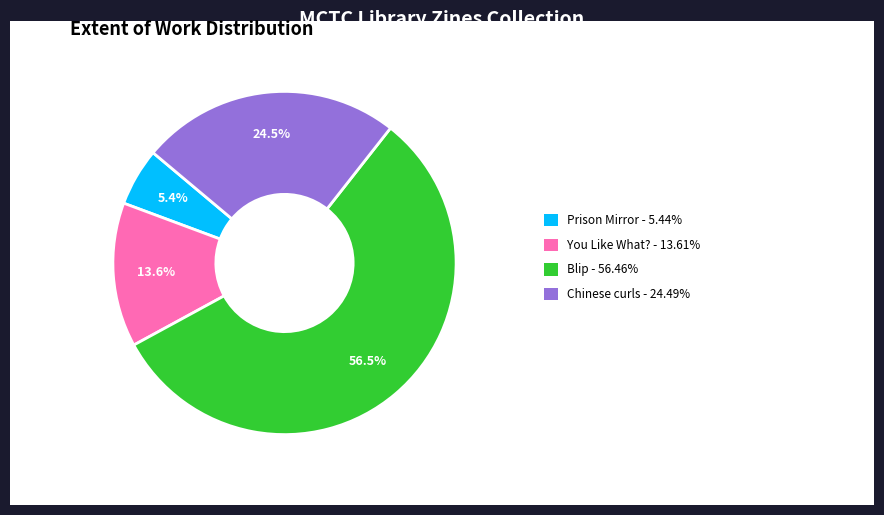

Does any single category account for the majority?

Yes